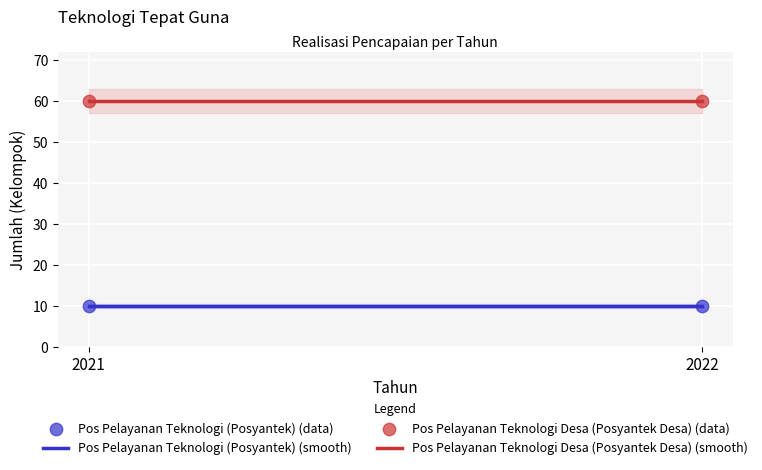

Which series reaches the maximum Y coordinate?

Pos Pelayanan Teknologi Desa (Posyantek Desa) (data)